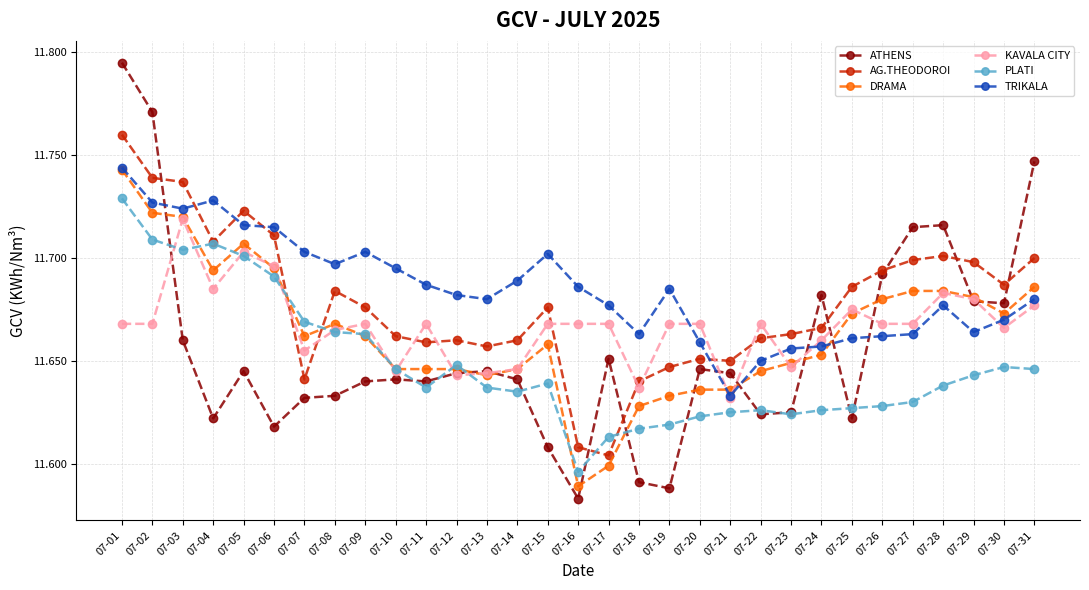

At 07-11, list the series in order from largest to smallest.

TRIKALA, KAVALA CITY, AG.THEODOROI, DRAMA, ATHENS, PLATI